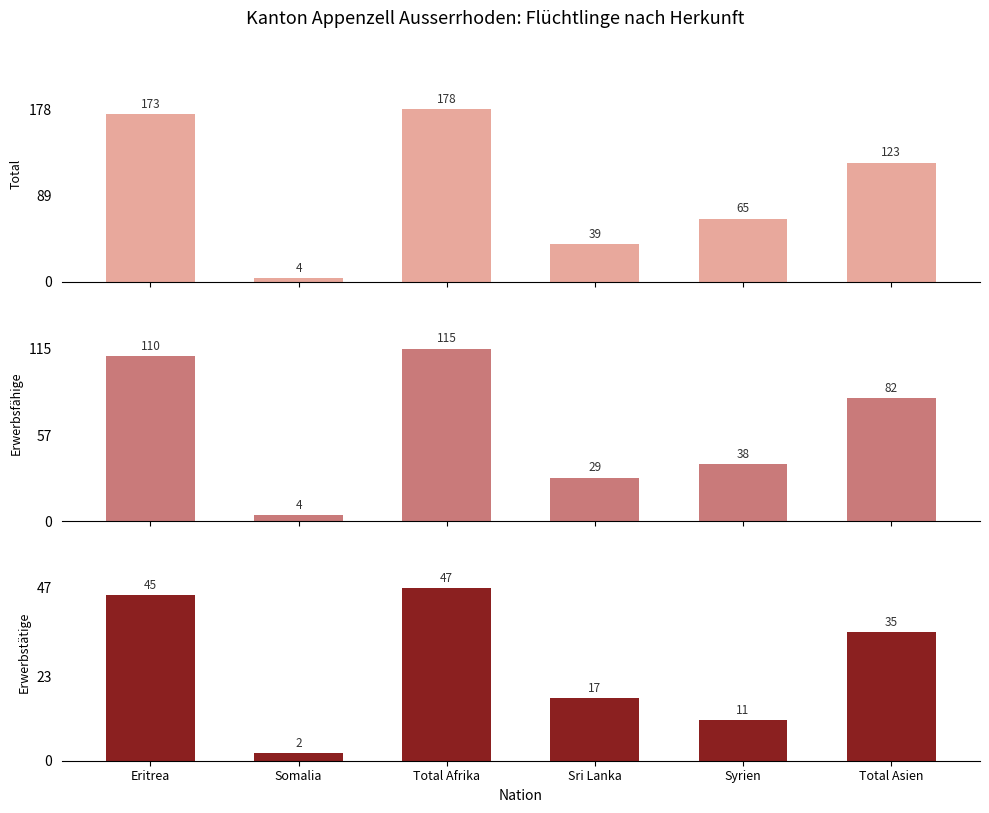

What is the smallest value displayed?

2